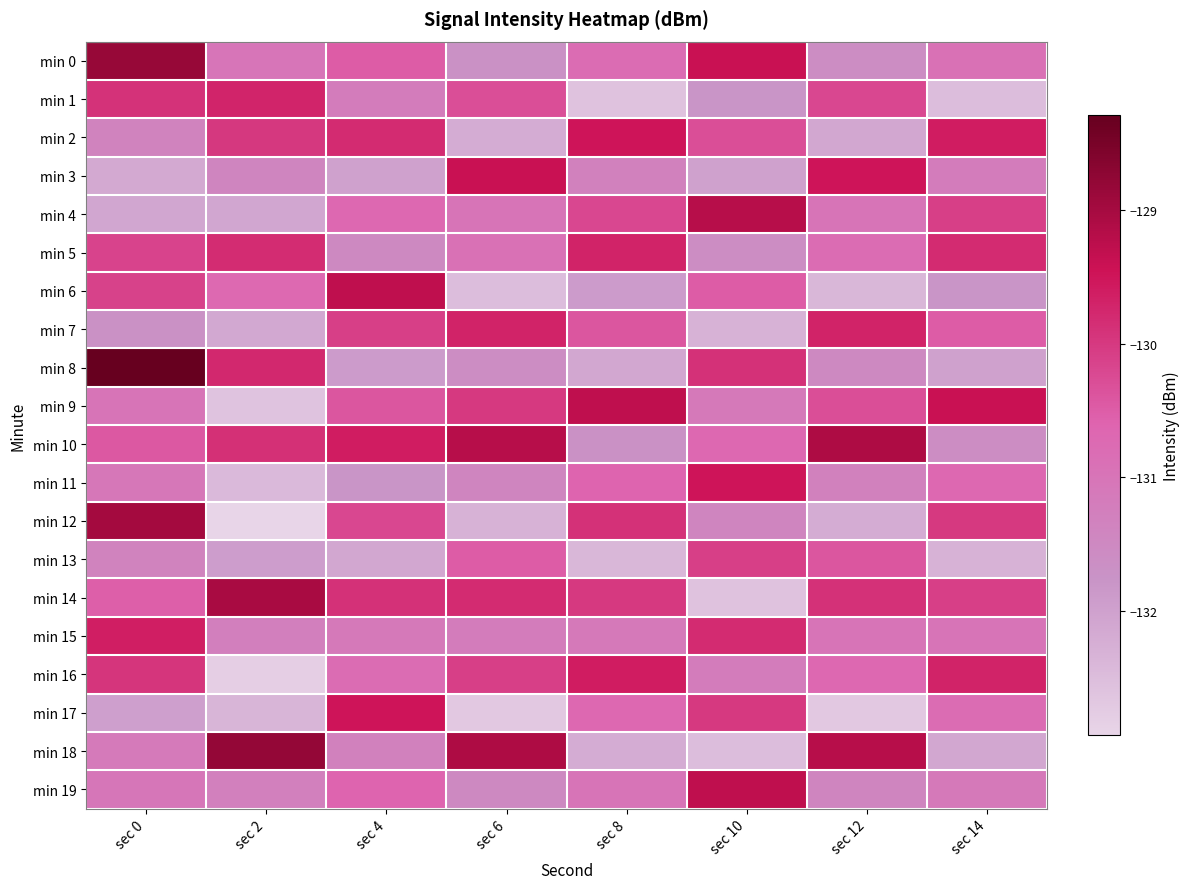

Reading left to right, transcribe all the data shown in this chart.

min 0: sec 0=-128.8	sec 2=-131.0	sec 4=-130.5	sec 6=-131.7	sec 8=-130.8	sec 10=-129.4	sec 12=-131.6	sec 14=-130.9
min 1: sec 0=-129.9	sec 2=-129.7	sec 4=-131.2	sec 6=-130.3	sec 8=-132.6	sec 10=-131.8	sec 12=-130.2	sec 14=-132.5
min 2: sec 0=-131.4	sec 2=-130.0	sec 4=-129.8	sec 6=-132.2	sec 8=-129.5	sec 10=-130.3	sec 12=-132.1	sec 14=-129.6
min 3: sec 0=-132.1	sec 2=-131.4	sec 4=-132.0	sec 6=-129.4	sec 8=-131.3	sec 10=-132.0	sec 12=-129.5	sec 14=-131.2
min 4: sec 0=-132.1	sec 2=-132.1	sec 4=-130.7	sec 6=-131.0	sec 8=-130.2	sec 10=-129.2	sec 12=-131.0	sec 14=-130.1
min 5: sec 0=-130.2	sec 2=-129.8	sec 4=-131.5	sec 6=-130.9	sec 8=-129.7	sec 10=-131.6	sec 12=-130.8	sec 14=-129.8
min 6: sec 0=-130.1	sec 2=-130.7	sec 4=-129.3	sec 6=-132.5	sec 8=-131.9	sec 10=-130.5	sec 12=-132.4	sec 14=-131.8
min 7: sec 0=-131.7	sec 2=-132.1	sec 4=-130.1	sec 6=-129.7	sec 8=-130.4	sec 10=-132.3	sec 12=-129.7	sec 14=-130.5
min 8: sec 0=-128.3	sec 2=-129.8	sec 4=-131.9	sec 6=-131.6	sec 8=-132.1	sec 10=-129.9	sec 12=-131.5	sec 14=-132.0
min 9: sec 0=-131.0	sec 2=-132.6	sec 4=-130.4	sec 6=-130.0	sec 8=-129.3	sec 10=-131.1	sec 12=-130.3	sec 14=-129.4
min 10: sec 0=-130.4	sec 2=-129.9	sec 4=-129.6	sec 6=-129.2	sec 8=-131.7	sec 10=-130.7	sec 12=-129.1	sec 14=-131.6
min 11: sec 0=-131.1	sec 2=-132.4	sec 4=-131.8	sec 6=-131.4	sec 8=-130.6	sec 10=-129.5	sec 12=-131.3	sec 14=-130.7
min 12: sec 0=-129.0	sec 2=-132.9	sec 4=-130.2	sec 6=-132.3	sec 8=-129.9	sec 10=-131.4	sec 12=-132.2	sec 14=-130.0
min 13: sec 0=-131.4	sec 2=-131.9	sec 4=-132.1	sec 6=-130.5	sec 8=-132.4	sec 10=-130.1	sec 12=-130.4	sec 14=-132.3
min 14: sec 0=-130.5	sec 2=-129.0	sec 4=-129.9	sec 6=-129.8	sec 8=-130.0	sec 10=-132.6	sec 12=-129.9	sec 14=-130.1
min 15: sec 0=-129.6	sec 2=-131.3	sec 4=-131.1	sec 6=-131.2	sec 8=-131.1	sec 10=-129.8	sec 12=-131.0	sec 14=-131.0
min 16: sec 0=-130.0	sec 2=-132.8	sec 4=-130.8	sec 6=-130.1	sec 8=-129.6	sec 10=-131.2	sec 12=-130.7	sec 14=-129.7
min 17: sec 0=-132.0	sec 2=-132.4	sec 4=-129.5	sec 6=-132.7	sec 8=-130.7	sec 10=-130.0	sec 12=-132.7	sec 14=-130.8
min 18: sec 0=-131.1	sec 2=-128.8	sec 4=-131.3	sec 6=-129.1	sec 8=-132.2	sec 10=-132.5	sec 12=-129.2	sec 14=-132.1
min 19: sec 0=-131.0	sec 2=-131.3	sec 4=-130.6	sec 6=-131.5	sec 8=-131.0	sec 10=-129.3	sec 12=-131.4	sec 14=-131.1